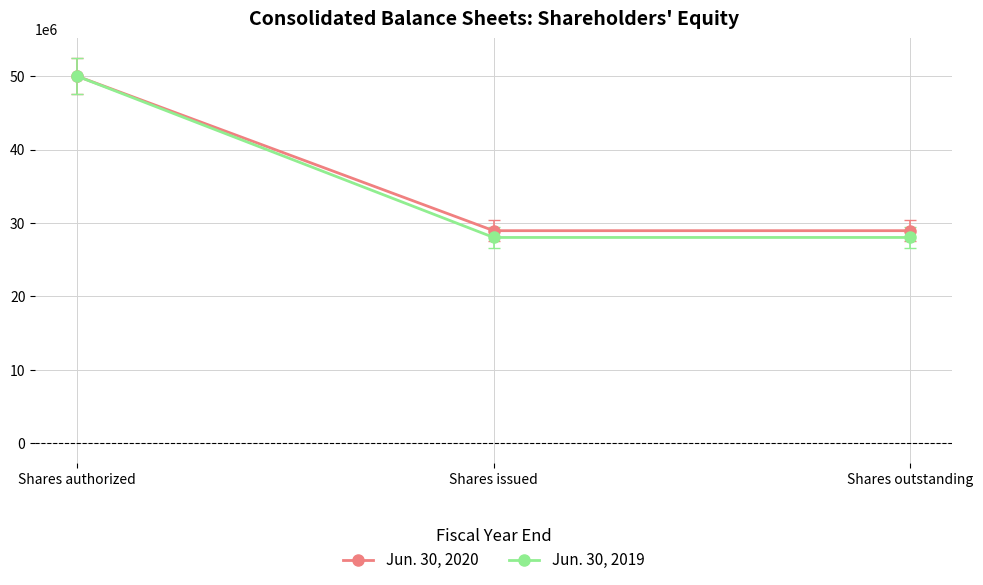

What is the difference between the Jun. 30, 2019 values at Shares outstanding and Shares authorized?

21972431